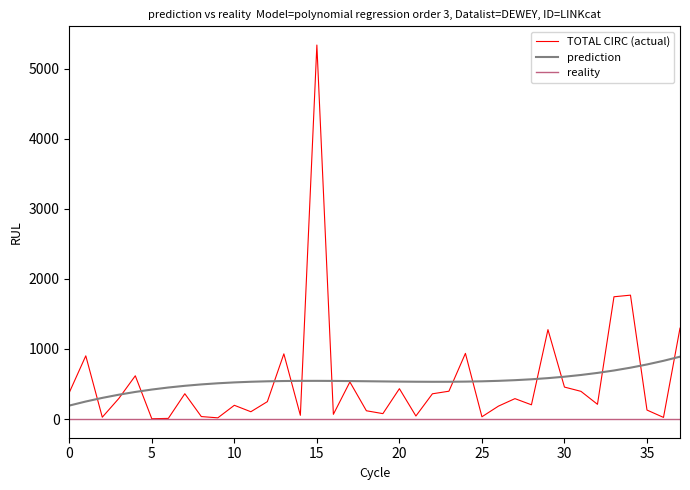

Rank the series by their maximum value, from highest to lowest.

TOTAL CIRC (actual), prediction, reality